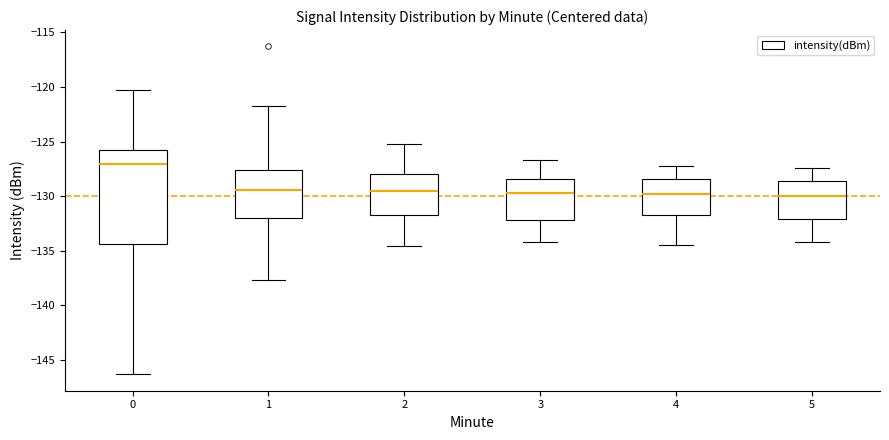

Which box's median line is the highest?

0